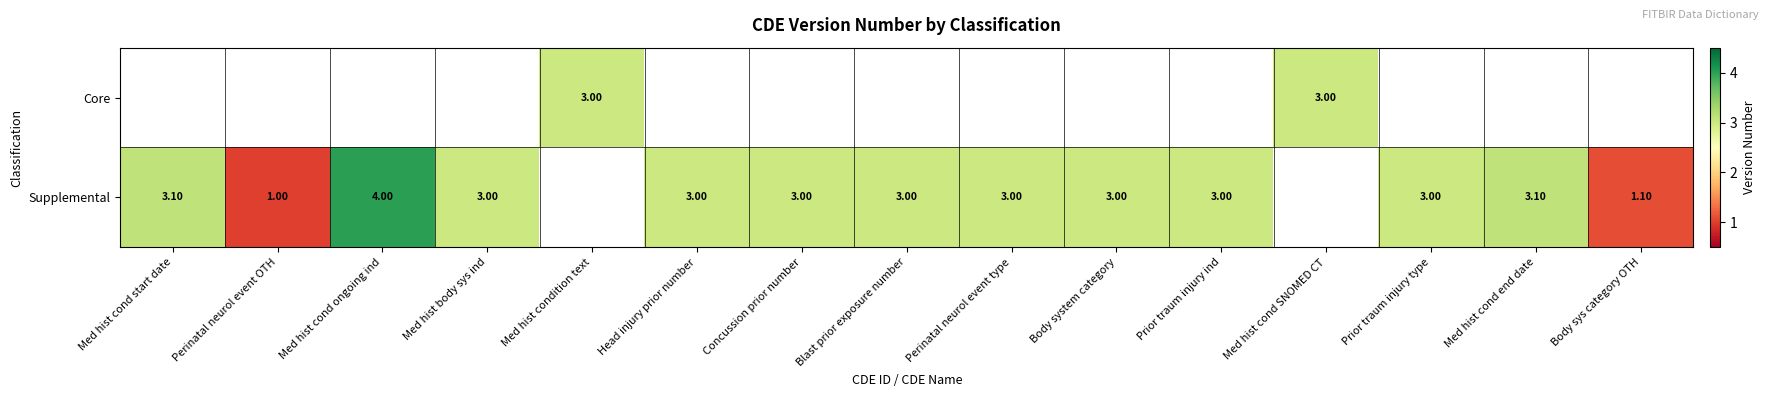

How many series are shown in this chart?

2